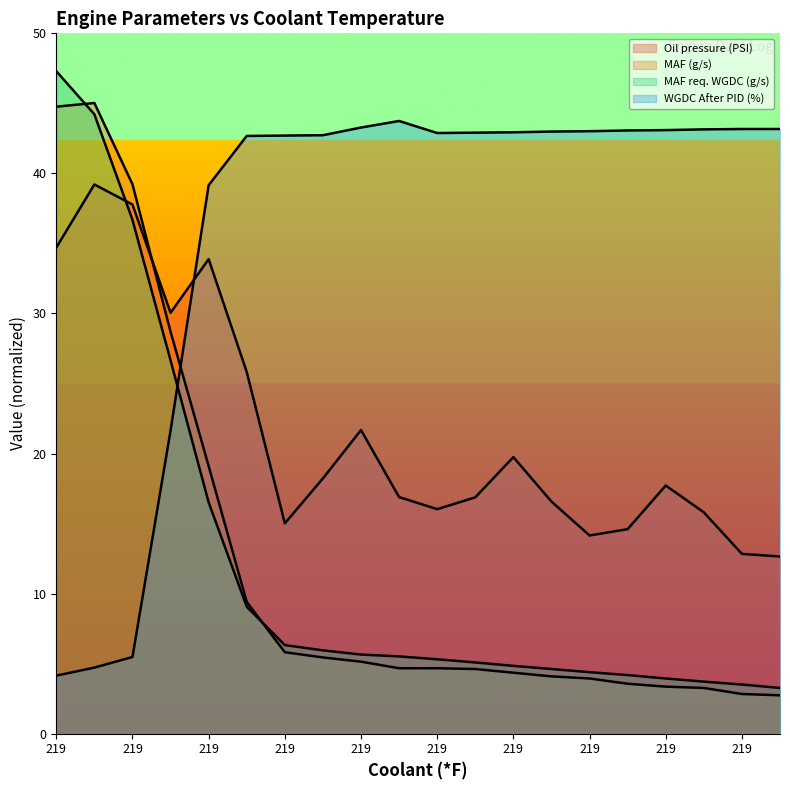

What is the highest value of the MAF req. WGDC (g/s) series?

61.5